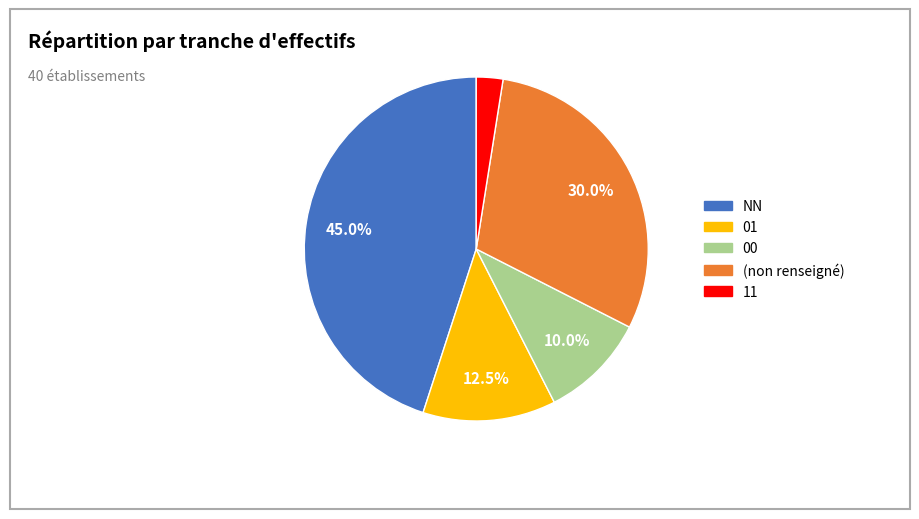

Is there a majority slice in this chart?

No